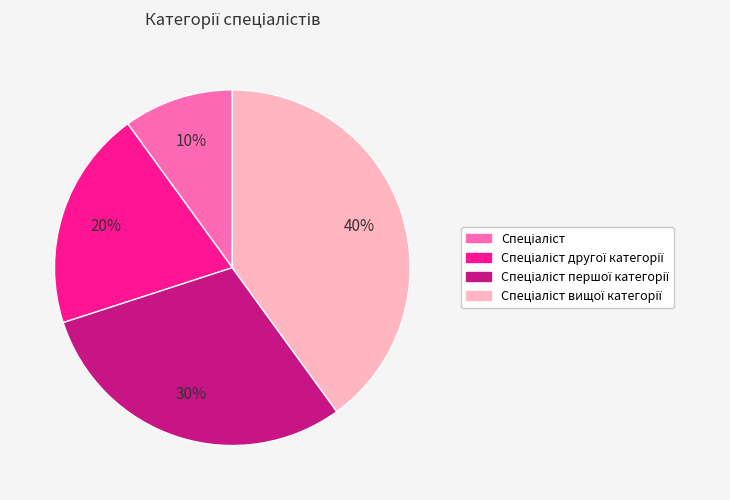

To the nearest percent, what is the average slice percentage?

25%